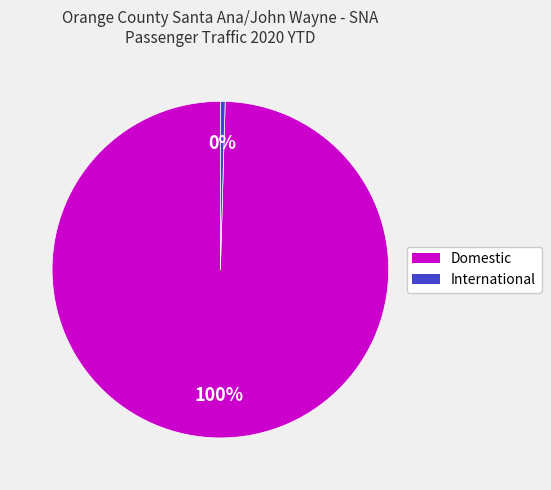

Which has a higher value, Domestic or International?

Domestic